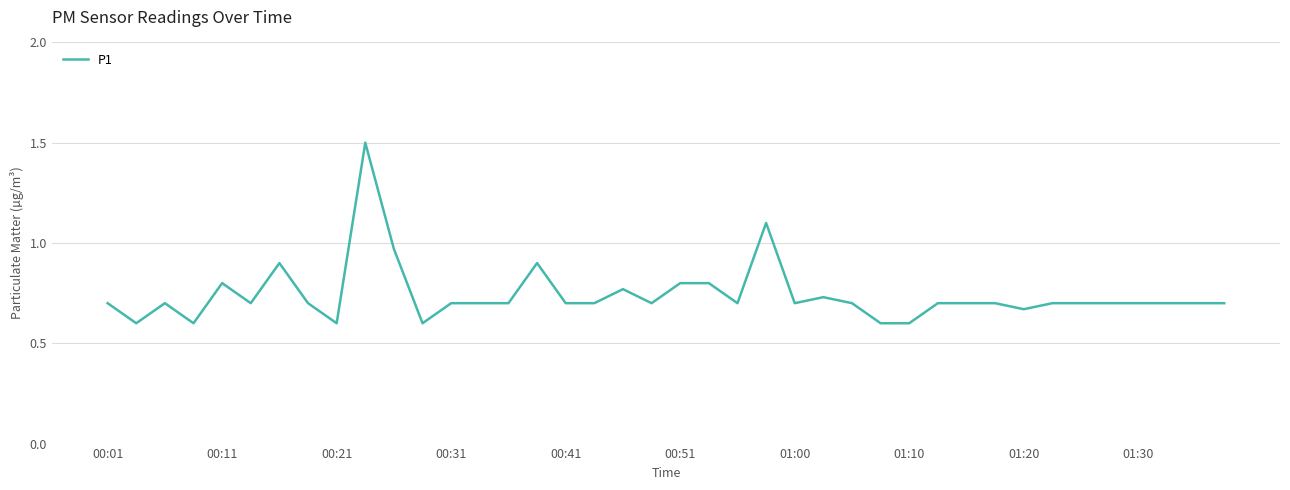

What is the difference between the maximum and minimum values?

0.9